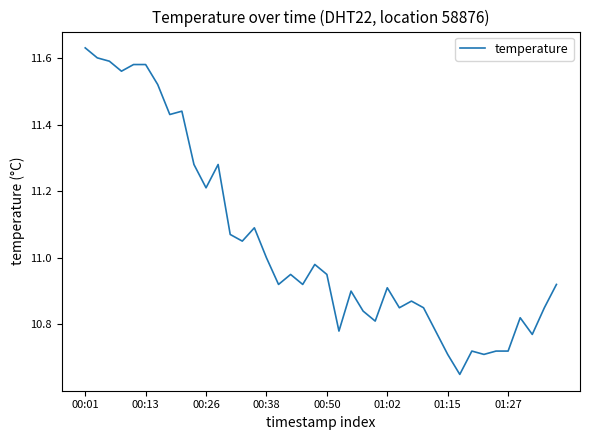

What is the difference between the maximum and minimum values?

1.0